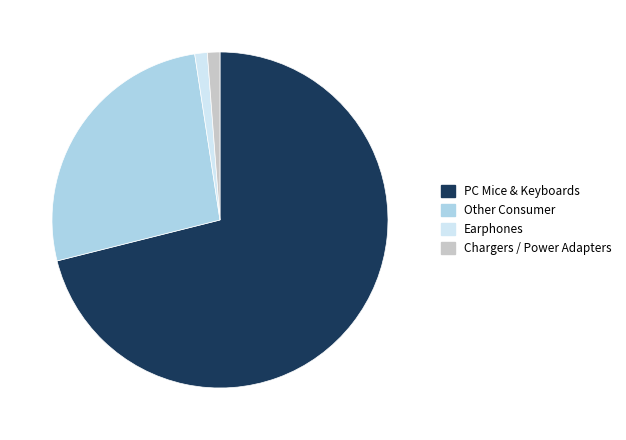

How many segments does this pie chart have?

4